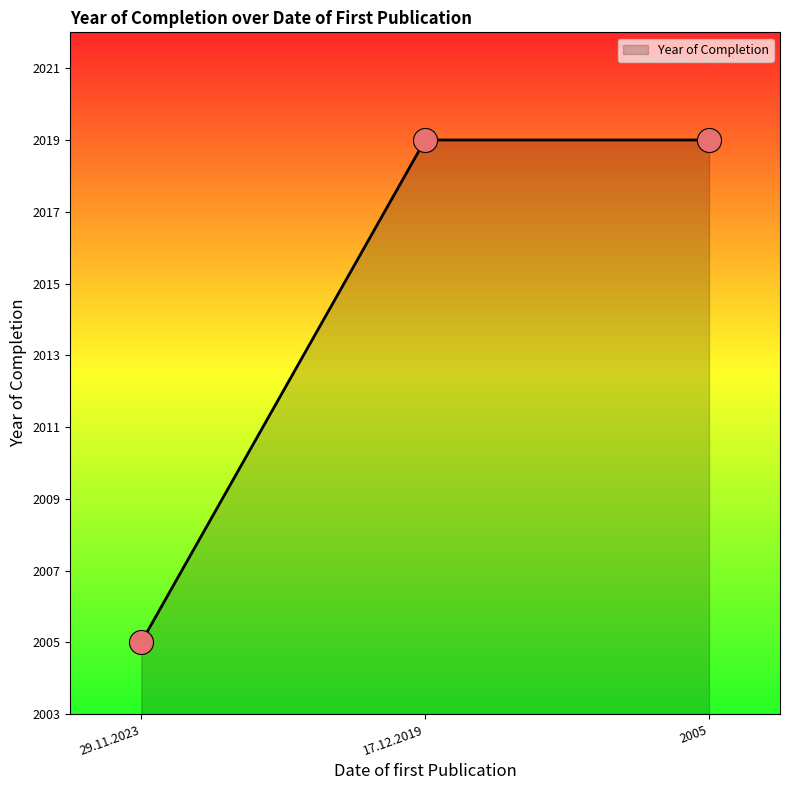

What is the change in value from 29.11.2023 to 2005?

+14